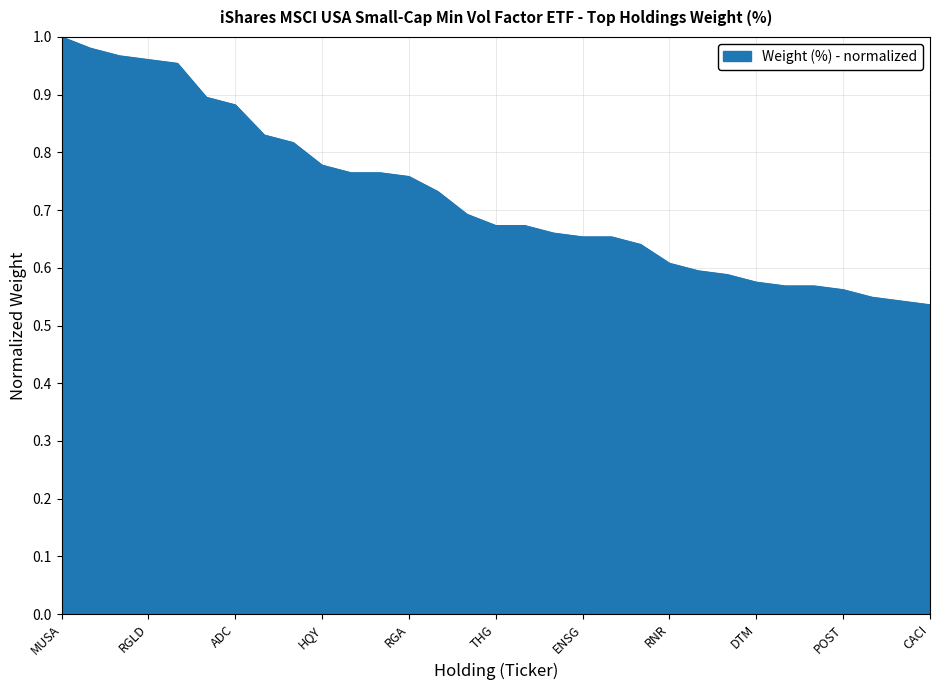

How many lines are shown in the chart?

1